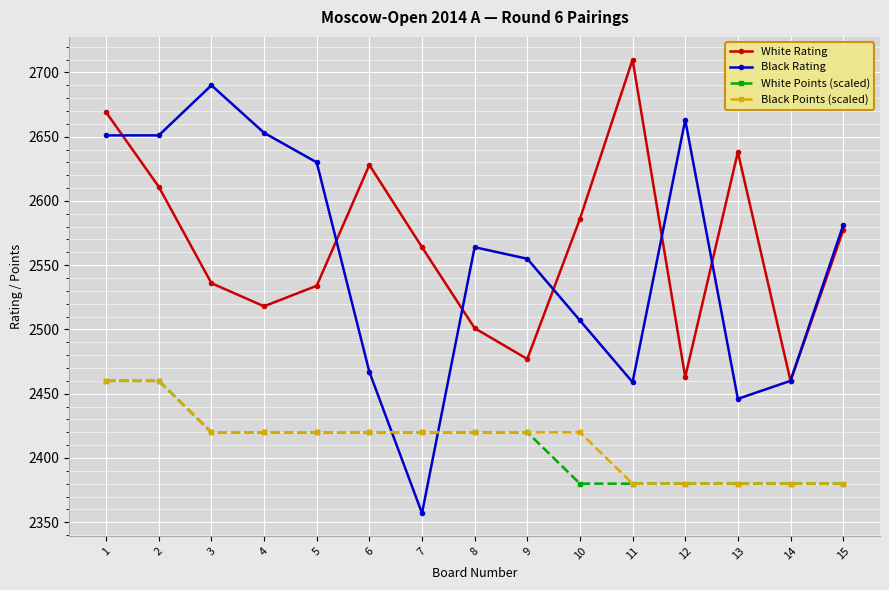

What are all the series names shown in the legend?

White Rating, Black Rating, White Points (scaled), Black Points (scaled)